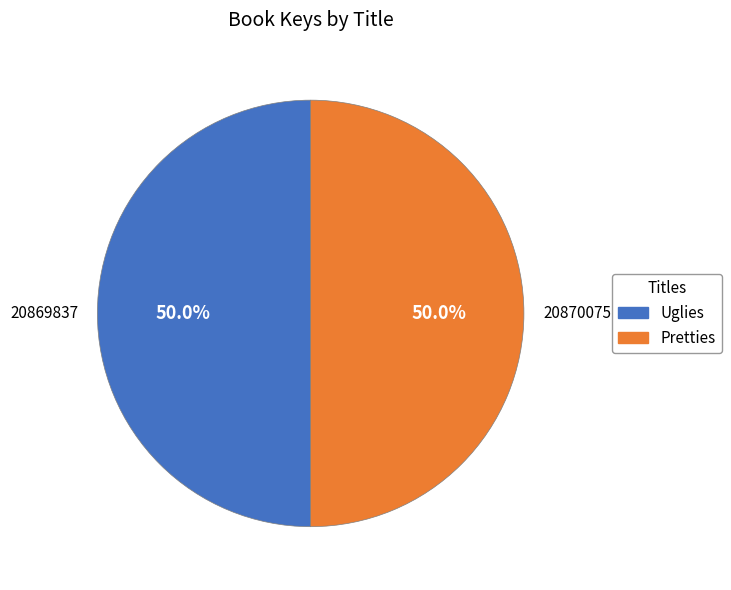

Count the number of slices in the pie.

2